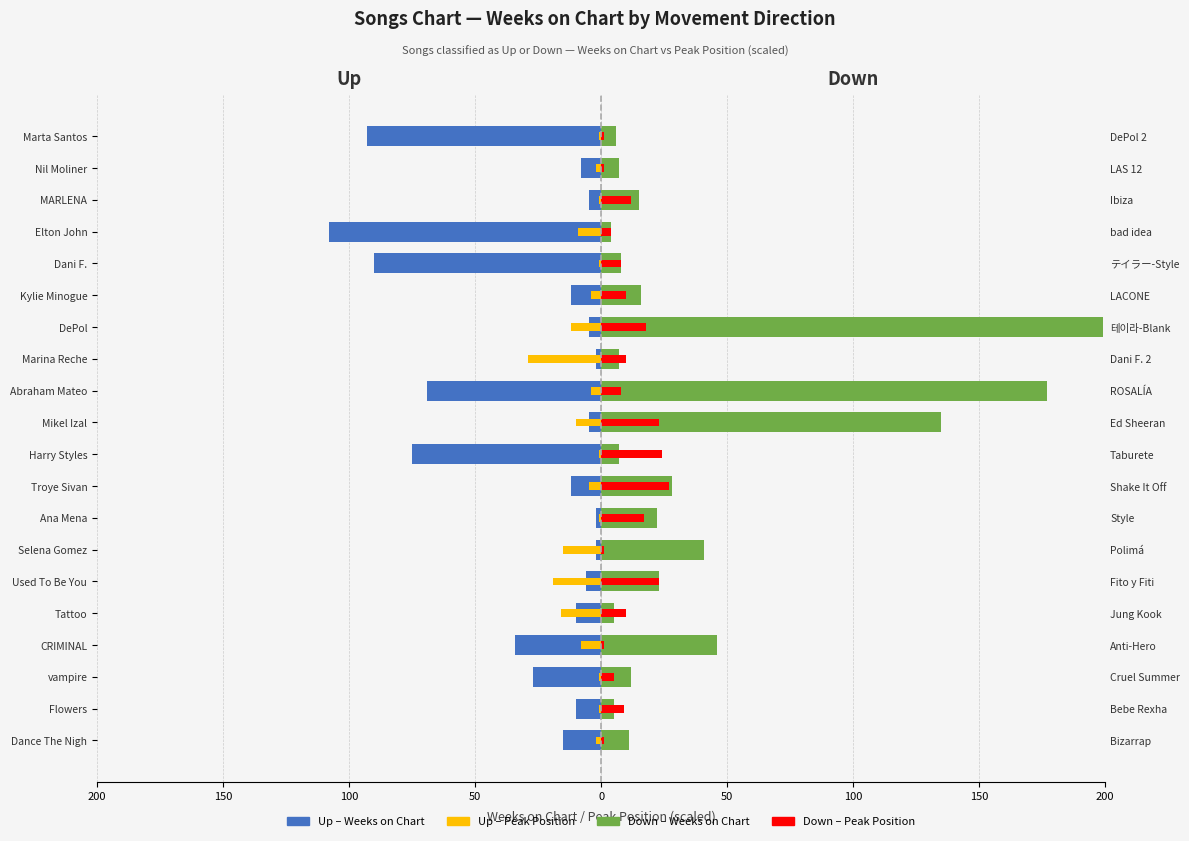

What are all the series names shown in the legend?

Up – Weeks on Chart, Up – Peak Position, Down – Weeks on Chart, Down – Peak Position